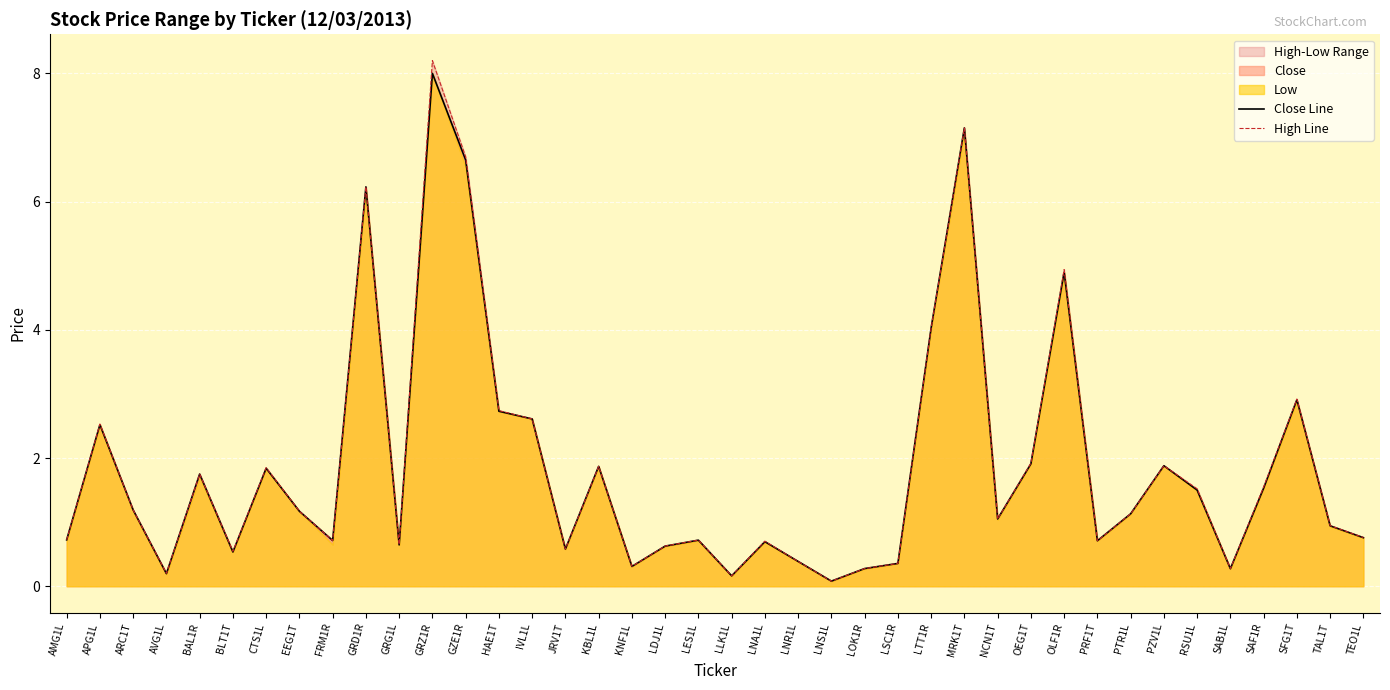

Is the value of Close Line at PZV1L greater than the value of High Line at MRK1T?

No